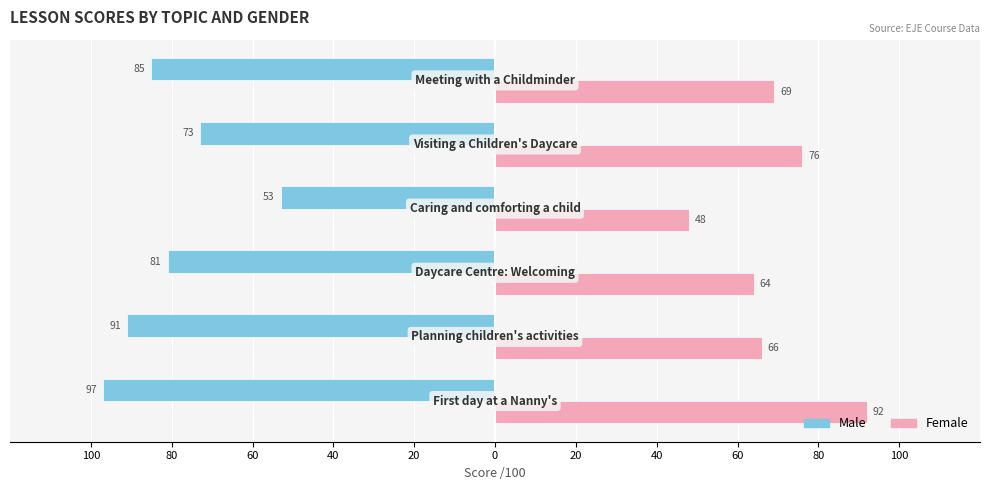

What are all the series names shown in the legend?

Male, Female